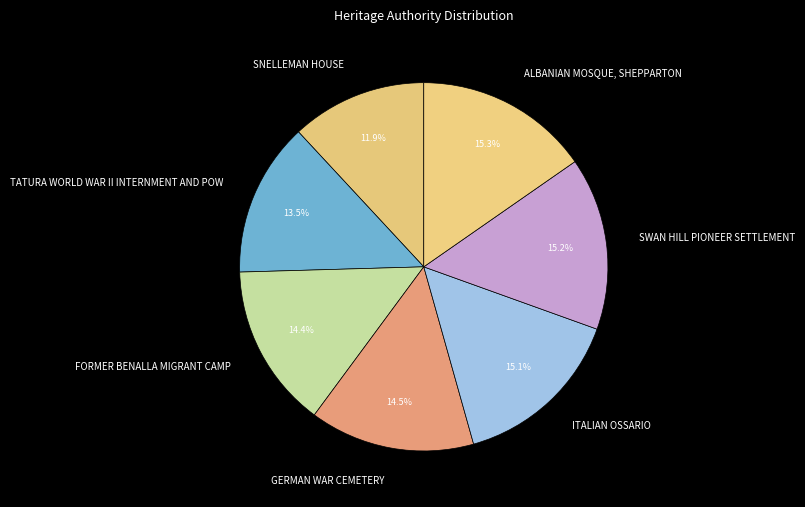

Is there a majority slice in this chart?

No